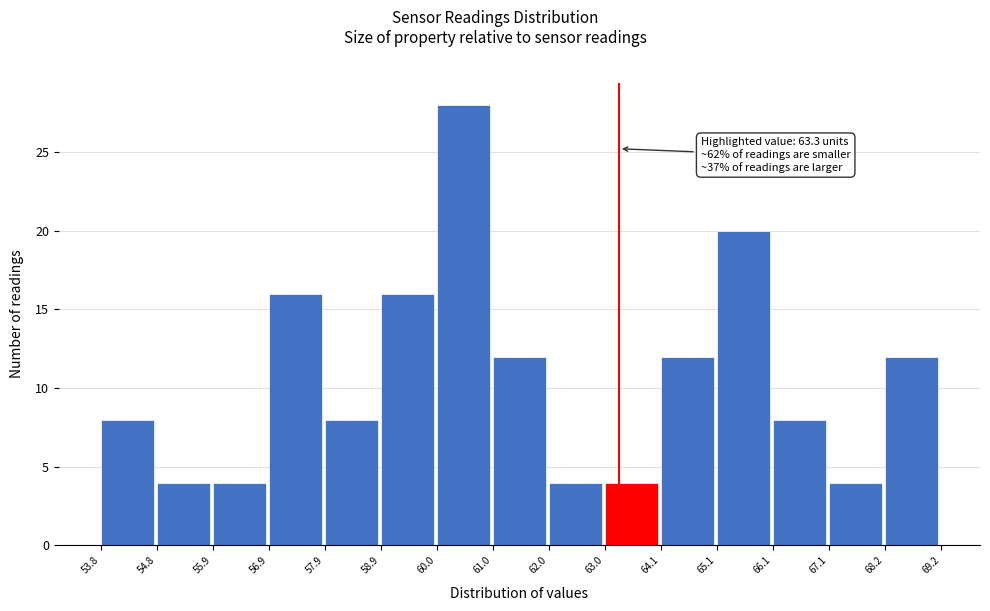

Which range on the x-axis has the tallest bar?

60.0 to 61.0